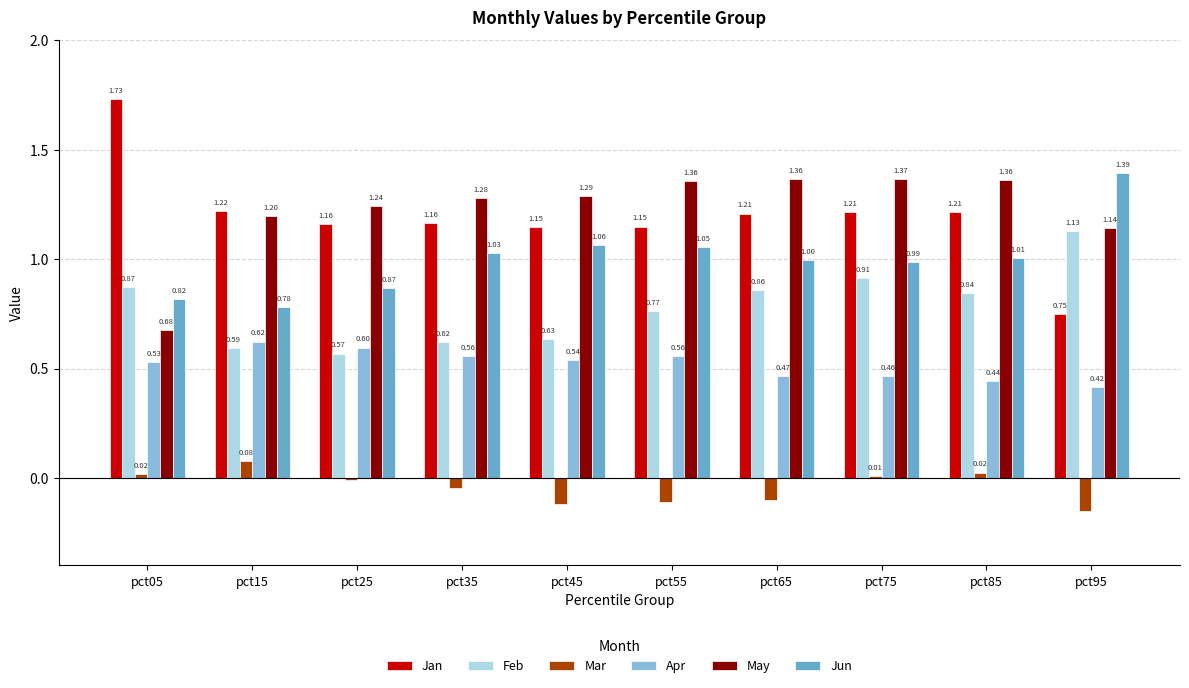

At which category is the sum across all series the highest?

pct75